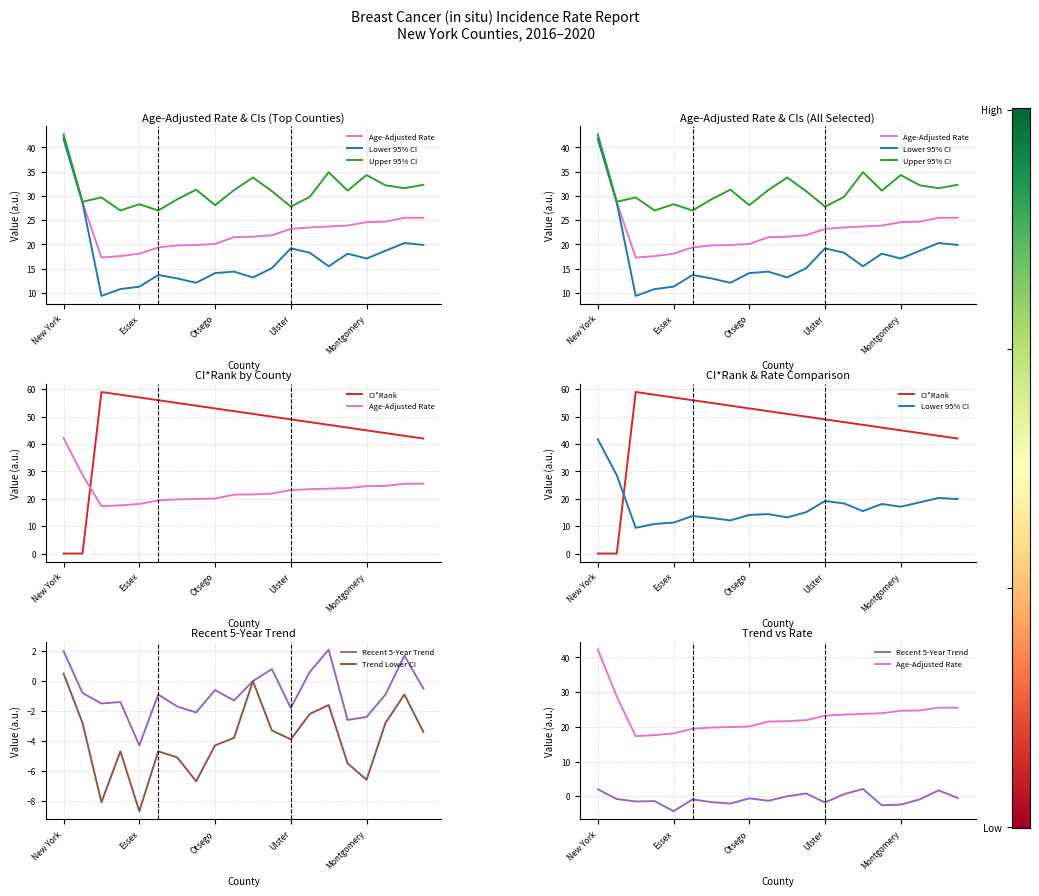

How many lines are shown in the chart?

6